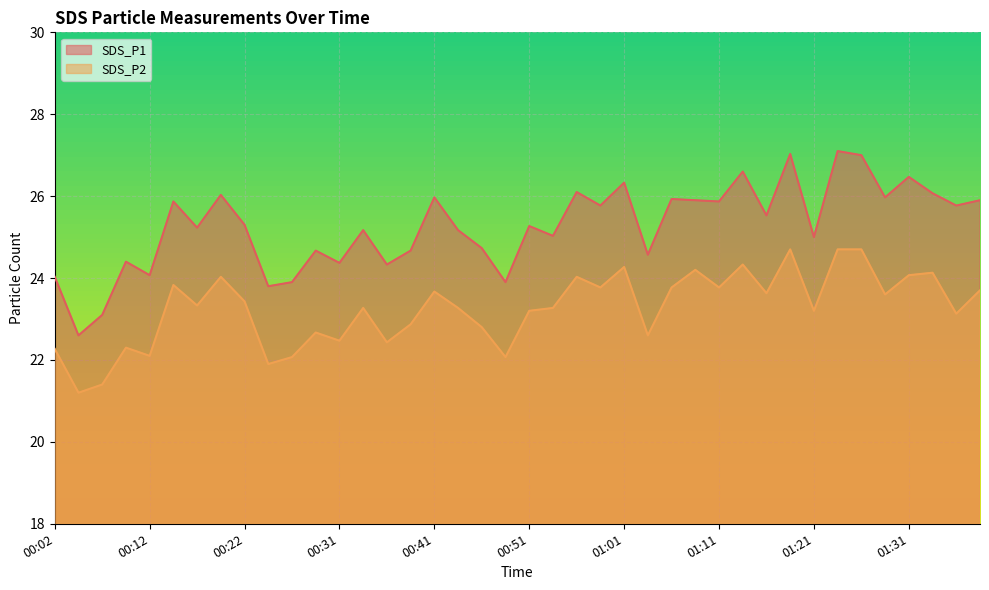

List the labels in order of SDS_P2 value, largest first.

01:18, 01:23, 01:26, 01:13, 01:01, 01:08, 01:33, 01:31, 00:19, 00:56, 00:14, 00:59, 01:06, 01:11, 01:38, 00:41, 01:16, 01:28, 00:22, 00:17, 00:34, 00:44, 00:54, 00:51, 01:21, 01:36, 00:39, 00:46, 00:29, 01:04, 00:31, 00:36, 00:09, 00:02, 00:12, 00:27, 00:49, 00:24, 00:07, 00:04